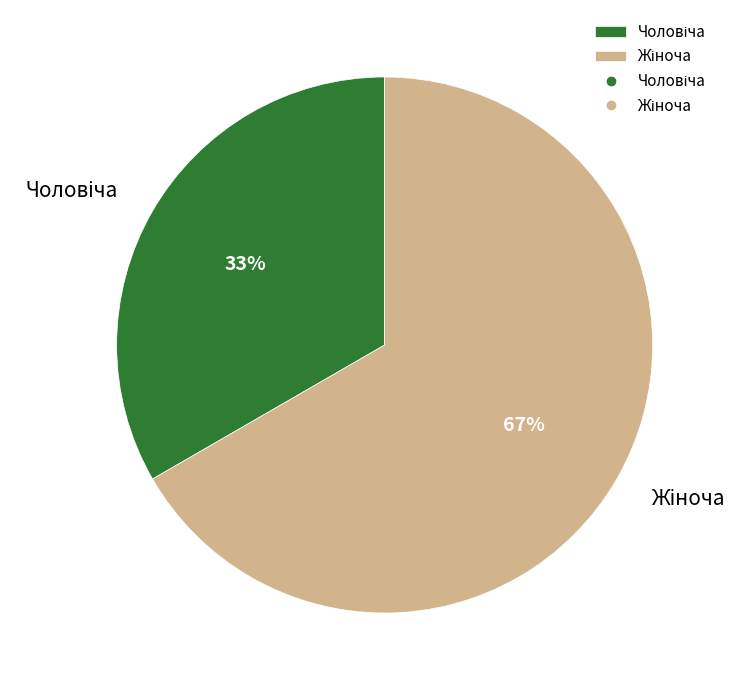

Is there any slice that represents more than half of the pie?

Yes